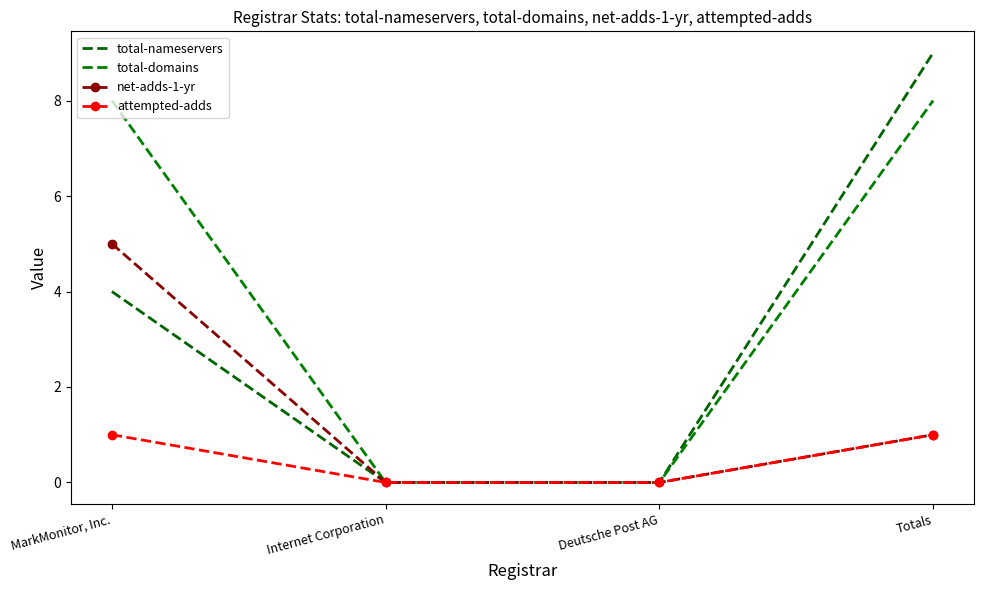

List the series in order of their overall mean, lowest first.

attempted-adds, net-adds-1-yr, total-nameservers, total-domains